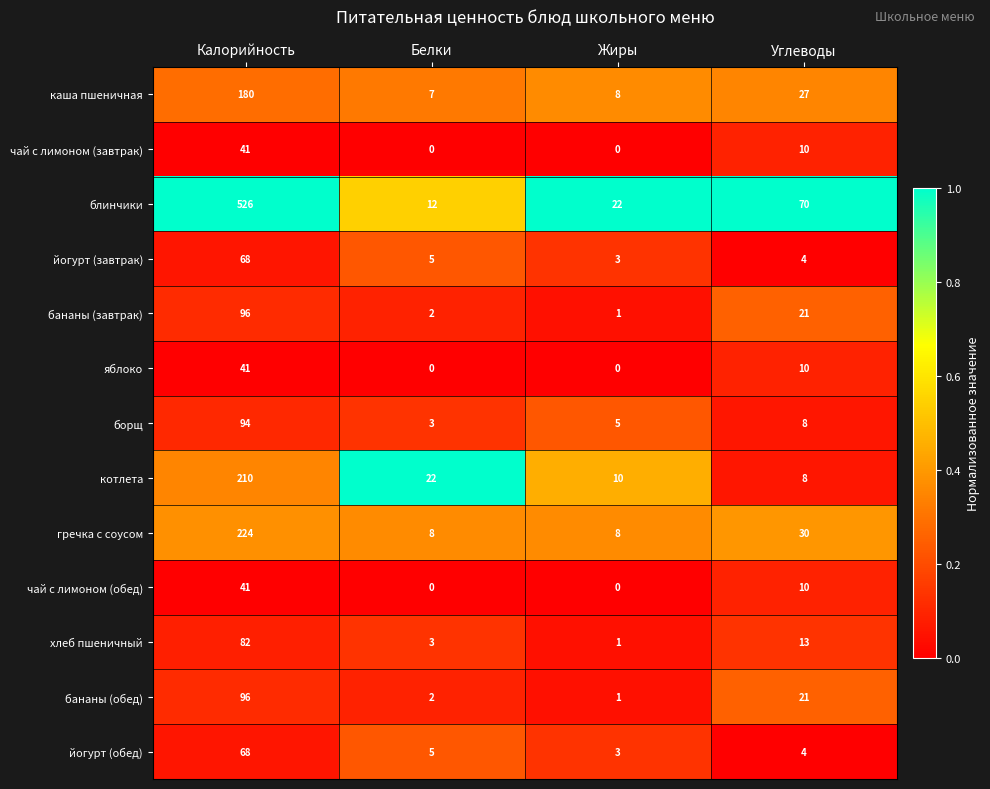

Between Белки and Жиры, which series saw the biggest shift?

котлета